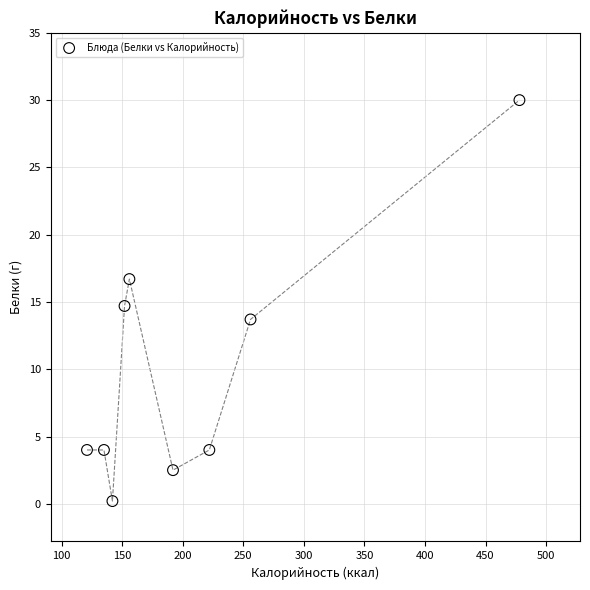

What is the range of X values (max minus min)?

357.0